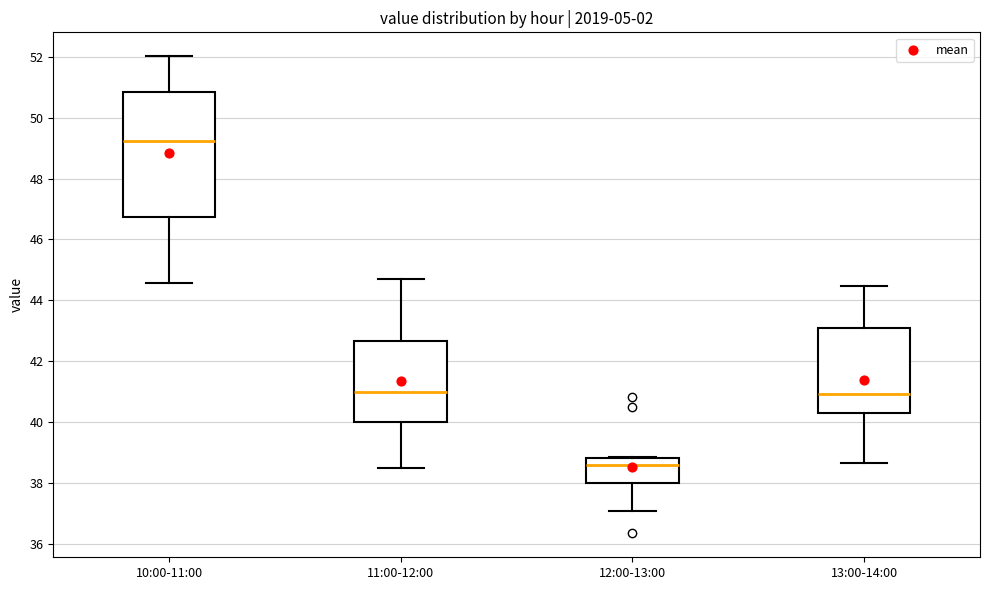

Which box is the tallest, from its lower edge to its upper edge?

10:00-11:00